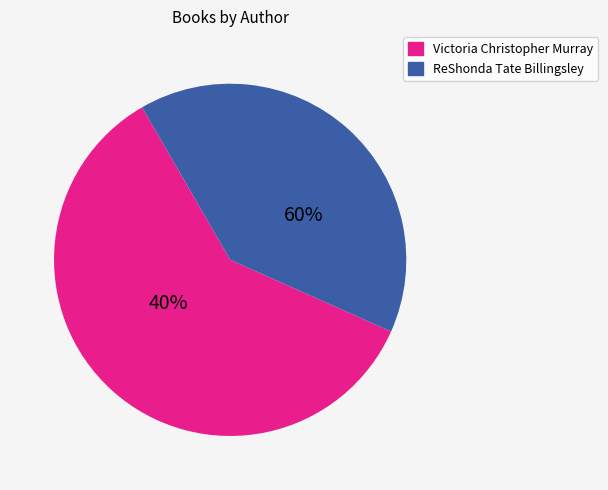

Rank the categories by value from lowest to highest.

ReShonda Tate Billingsley, Victoria Christopher Murray